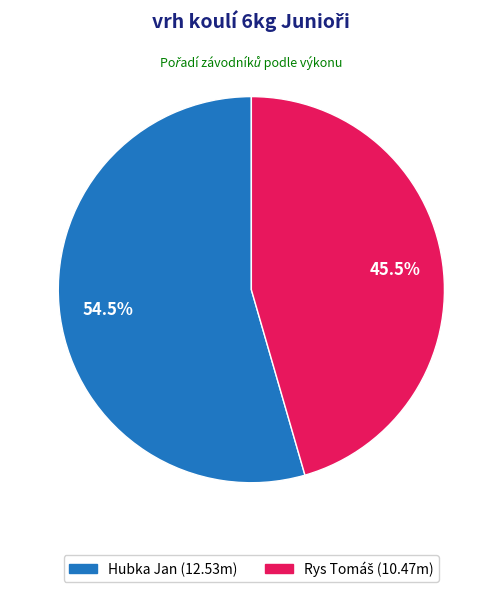

What percentage is NOT represented by Hubka Jan?

45.5%